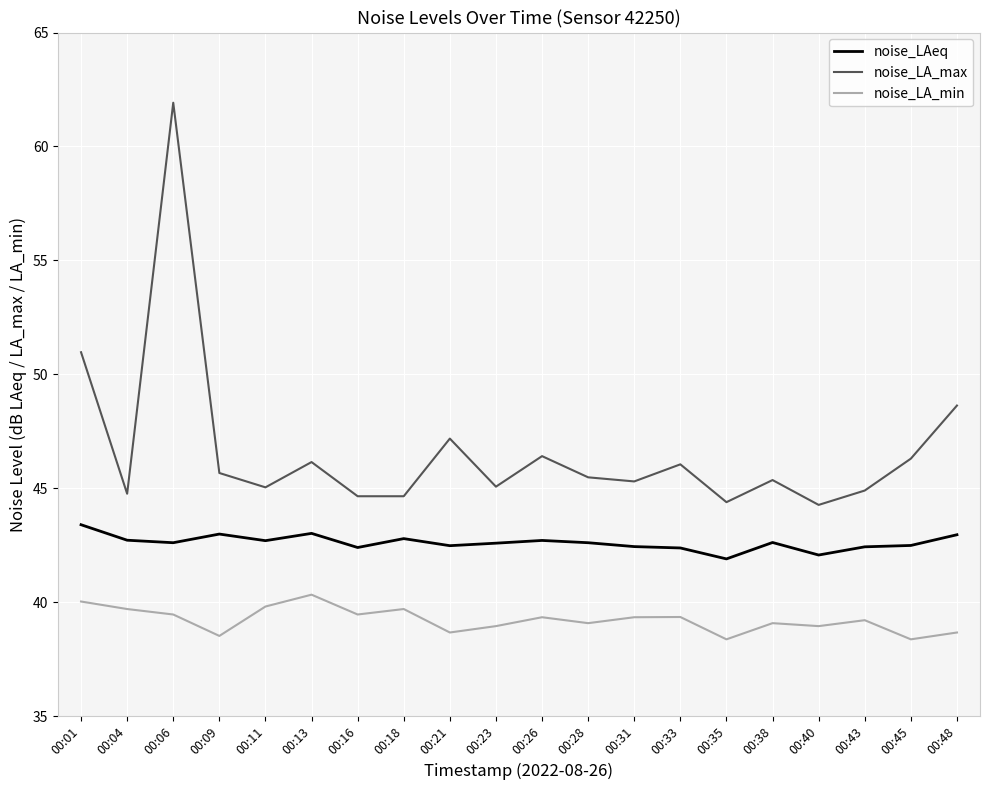

At which category does noise_LA_max reach its first local valley?

00:04